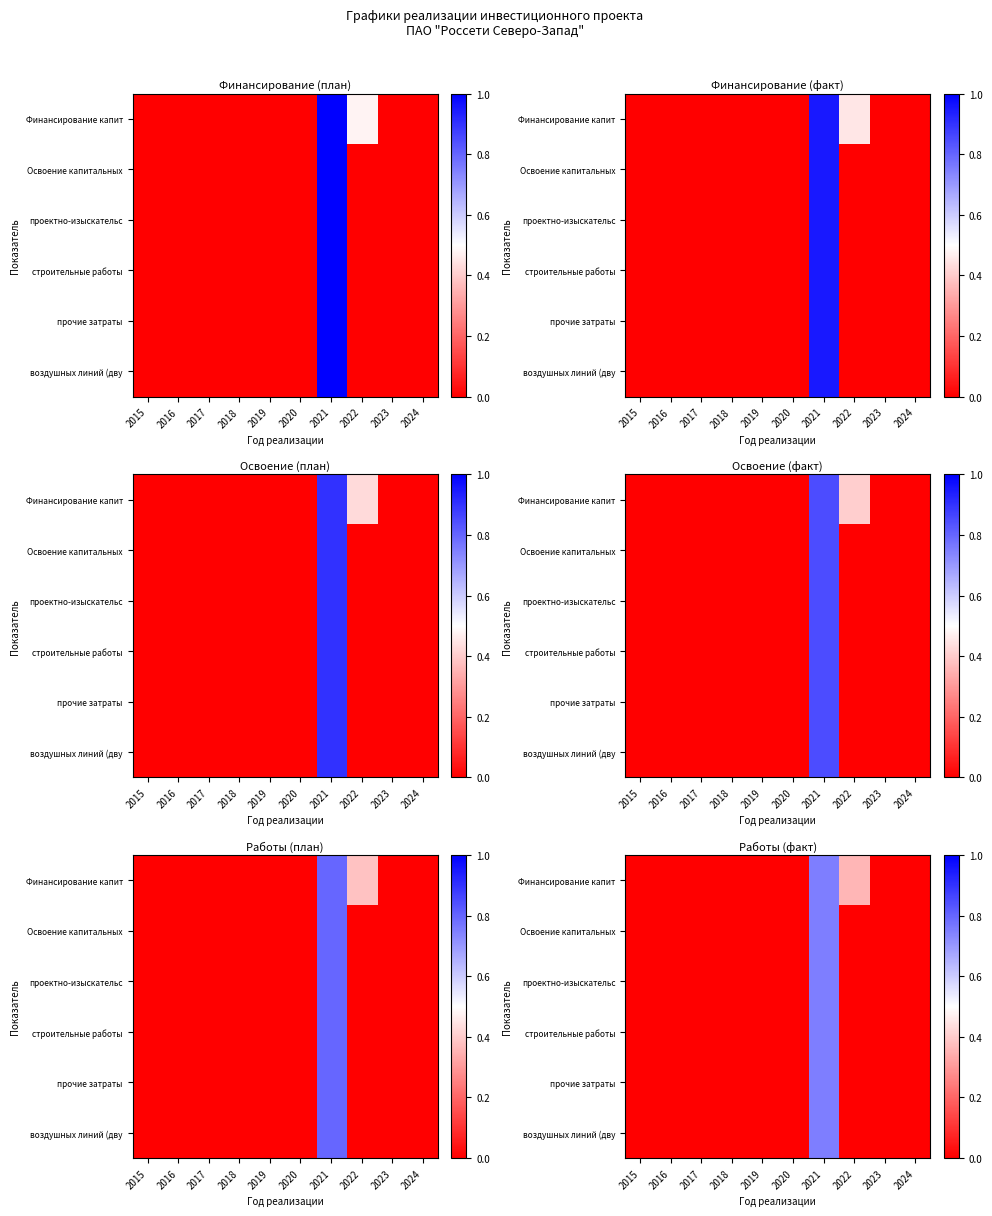

Which series has the largest total across all categories?

Финансирование капит